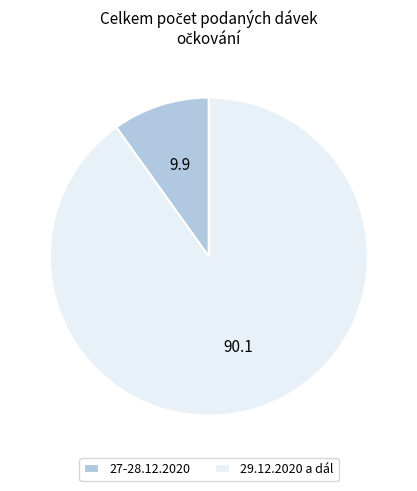

Which category has the biggest portion of the pie?

29.12.2020 a dál